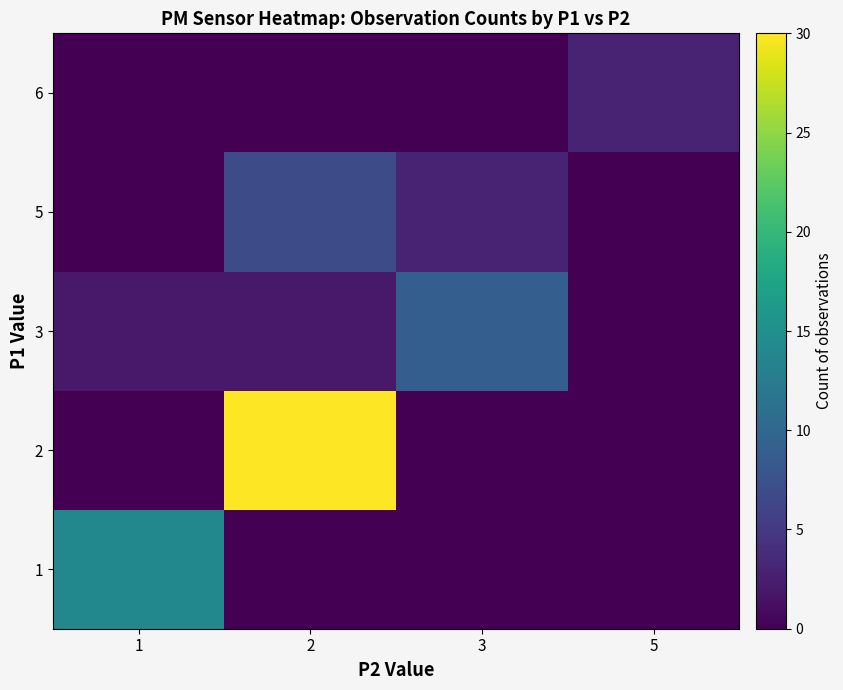

At how many categories does at least one series exceed 7?

3